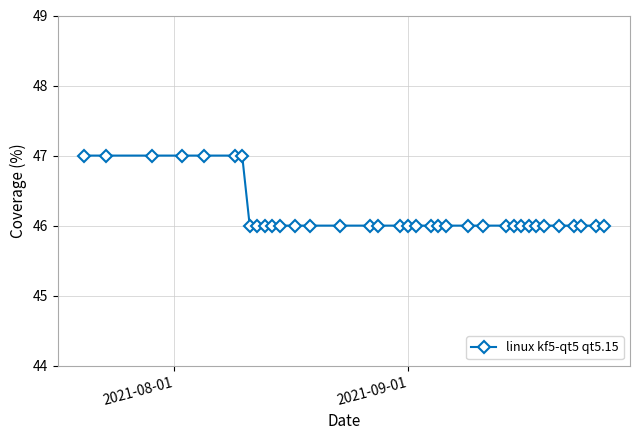

What is the difference between the maximum and minimum values?

1